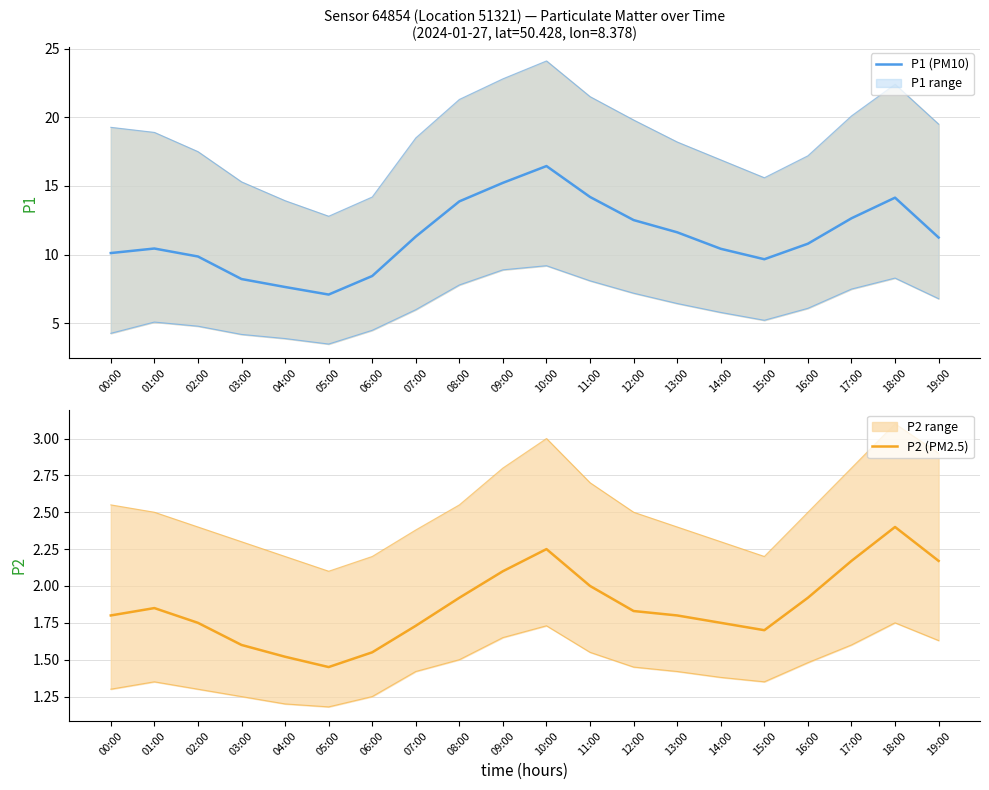

List the series in order of their overall mean, highest first.

P1 (PM10), P2 (PM2.5)